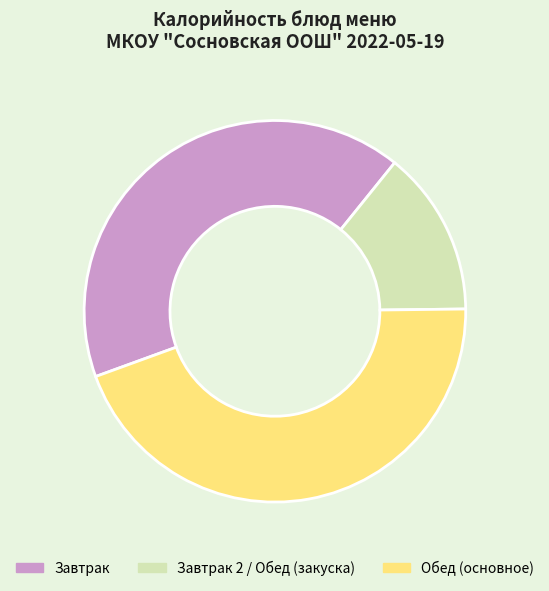

What is the largest slice in the pie chart?

Обед (основное)